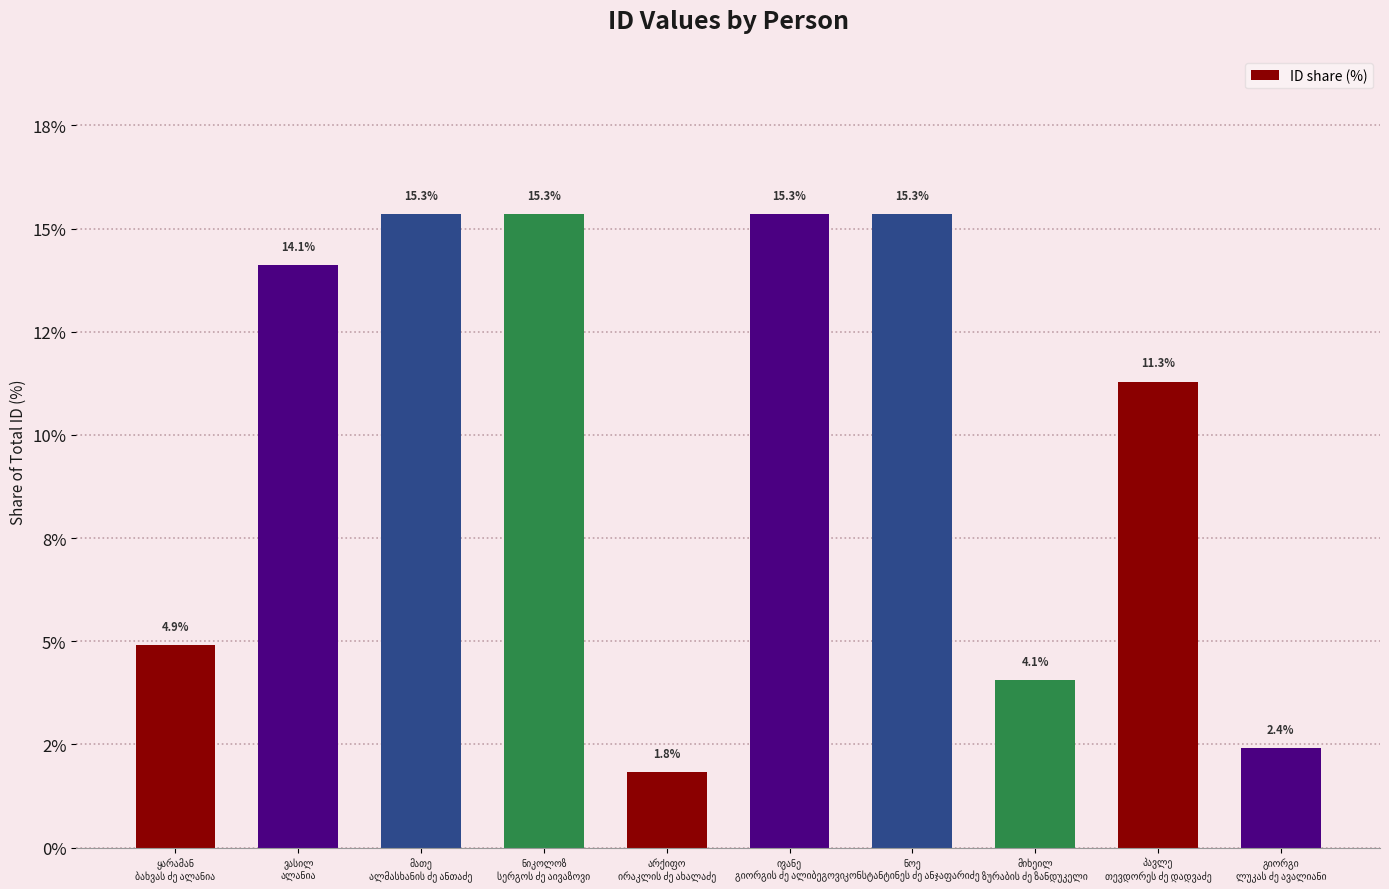

Reading right to left, transcribe all the data shown in this chart.

2.4	11.3	4.1	15.3	15.3	1.8	15.3	15.3	14.1	4.9